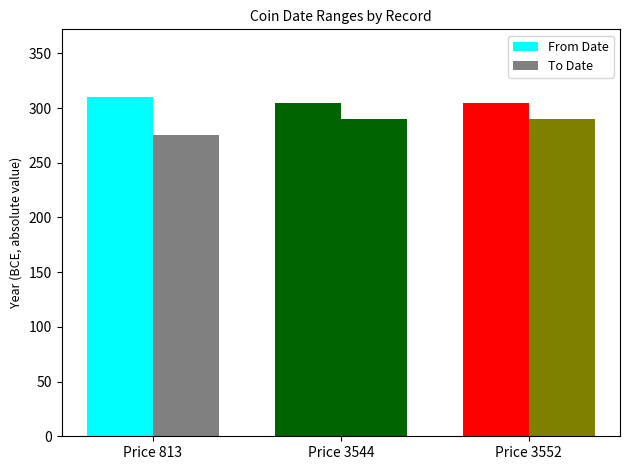

Reading right to left, list all the values displayed in this chart.

From Date: Price 3552=305	Price 3544=305	Price 813=310
To Date: Price 3552=290	Price 3544=290	Price 813=275